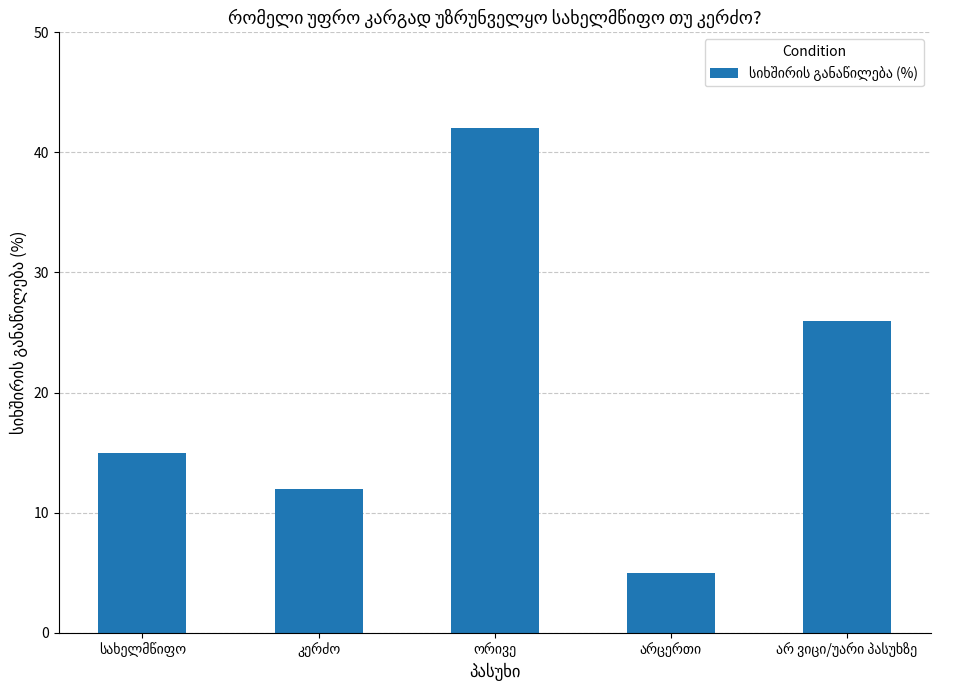

Are the bars grouped side by side (vs. stacked)?

No